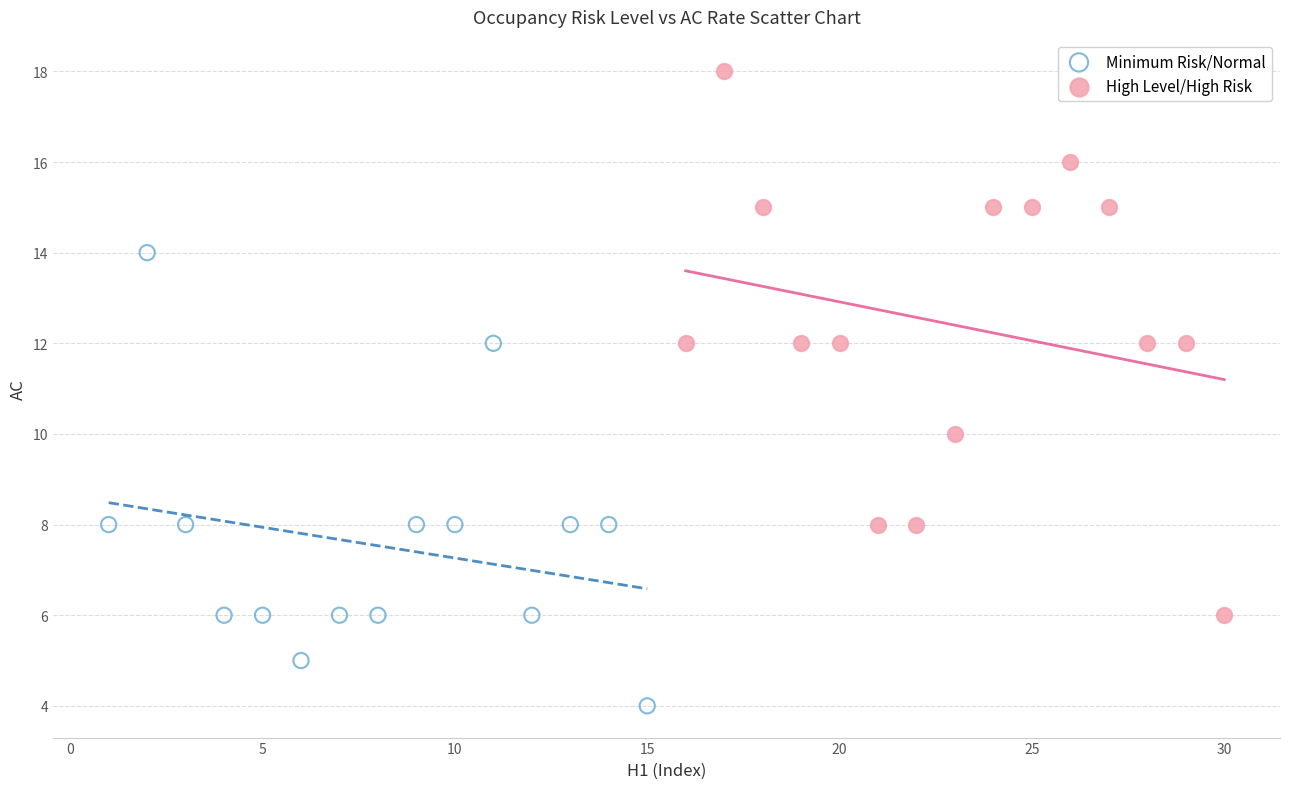

Which series reaches the maximum Y coordinate?

High Level/High Risk